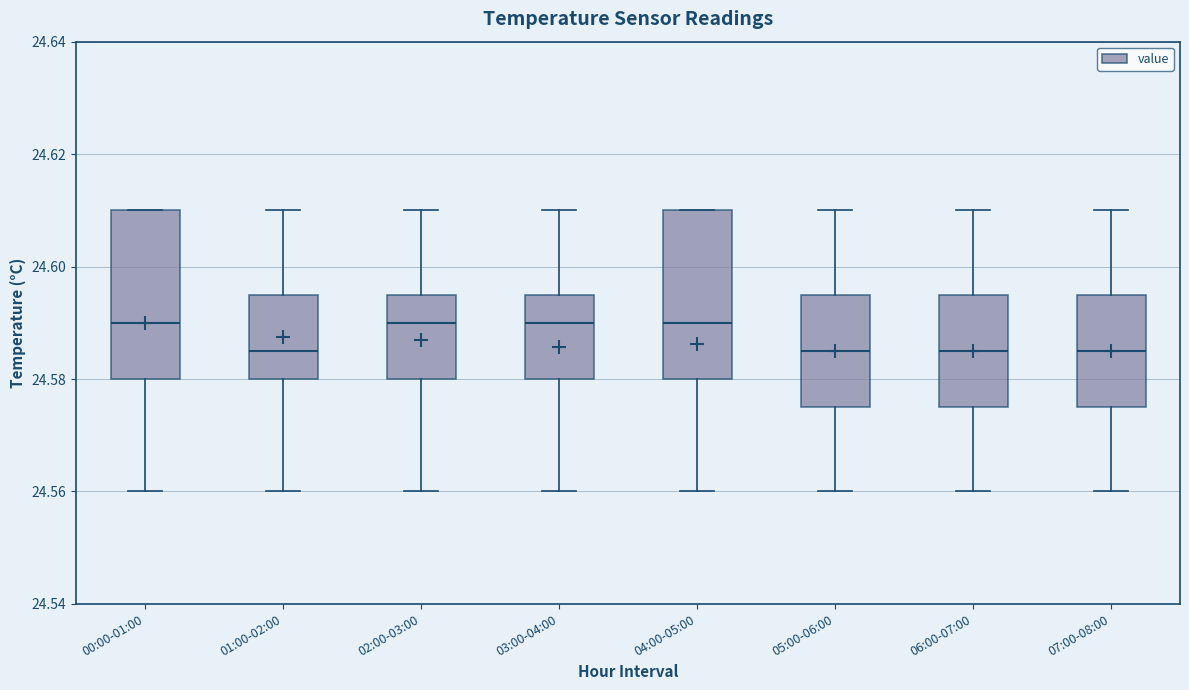

Reading left to right, read every box against the y-axis: the position of its median line, the range the box covers, and the ends of its whiskers. The values are not printed on the chart, so give them approximately, as read against the axis.

00:00-01:00: median 24.590, box 24.580 to 24.610, whiskers 24.560 to 24.610
01:00-02:00: median 24.586, box 24.580 to 24.596, whiskers 24.560 to 24.610
02:00-03:00: median 24.590, box 24.580 to 24.596, whiskers 24.560 to 24.610
03:00-04:00: median 24.590, box 24.580 to 24.596, whiskers 24.560 to 24.610
04:00-05:00: median 24.590, box 24.580 to 24.610, whiskers 24.560 to 24.610
05:00-06:00: median 24.586, box 24.576 to 24.596, whiskers 24.560 to 24.610
06:00-07:00: median 24.586, box 24.576 to 24.596, whiskers 24.560 to 24.610
07:00-08:00: median 24.586, box 24.576 to 24.596, whiskers 24.560 to 24.610